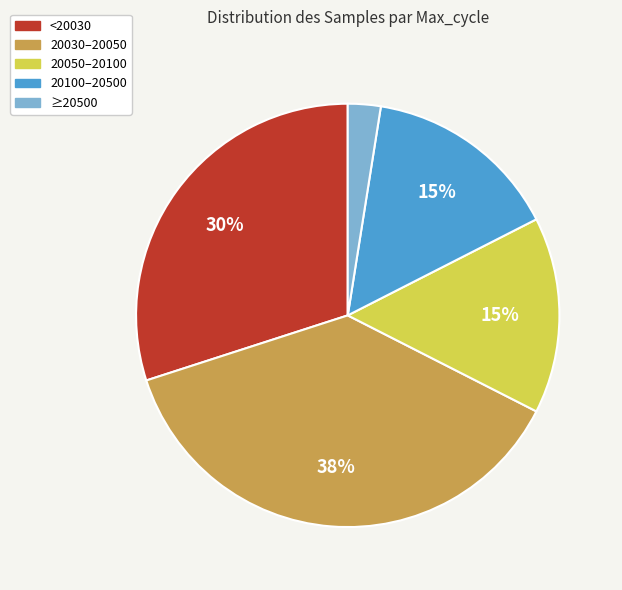

Is there a majority slice in this chart?

No